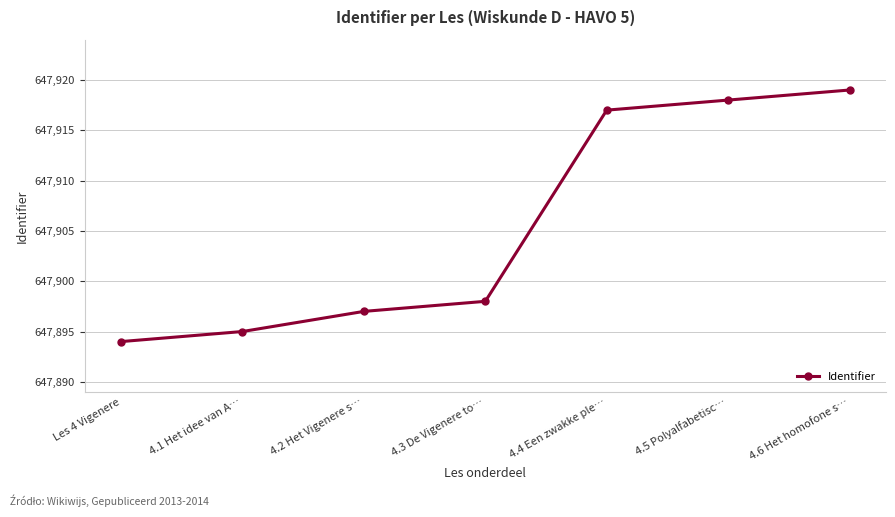

Which label corresponds to the smallest value in the chart?

Les 4 Vigenere